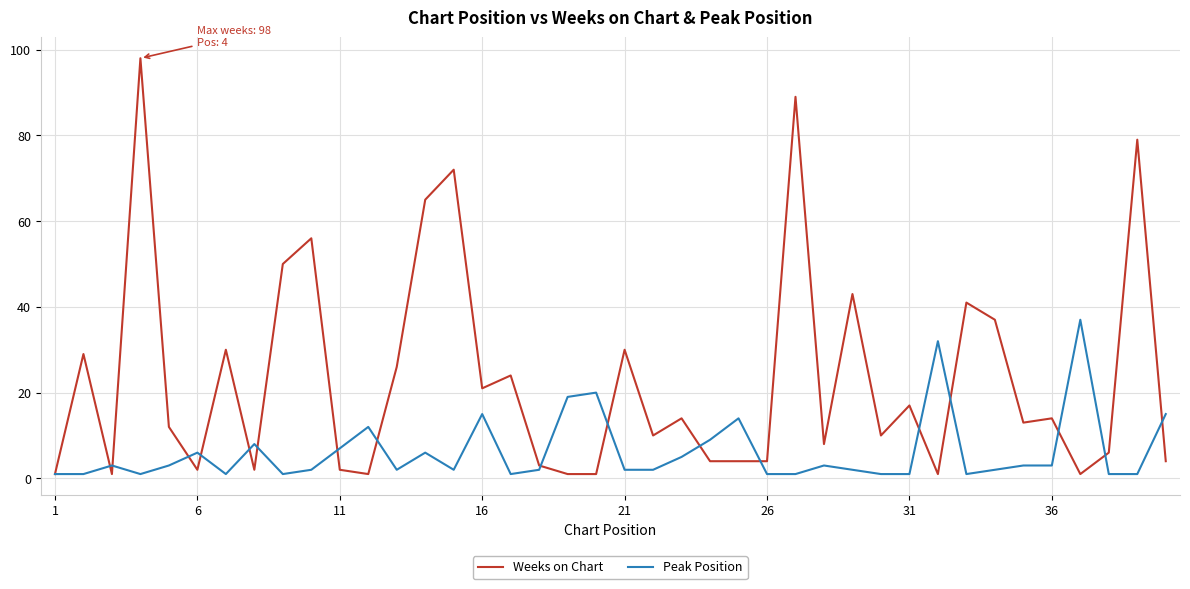

What is the maximum value shown in the chart?

98